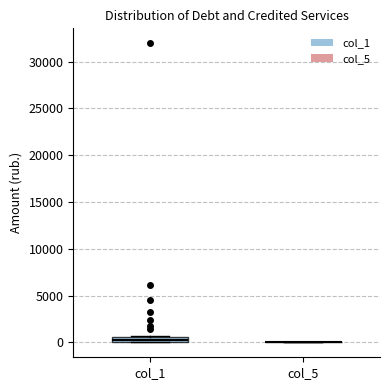

Comparing the boxes themselves (not the whiskers), which one is the tallest?

col_1